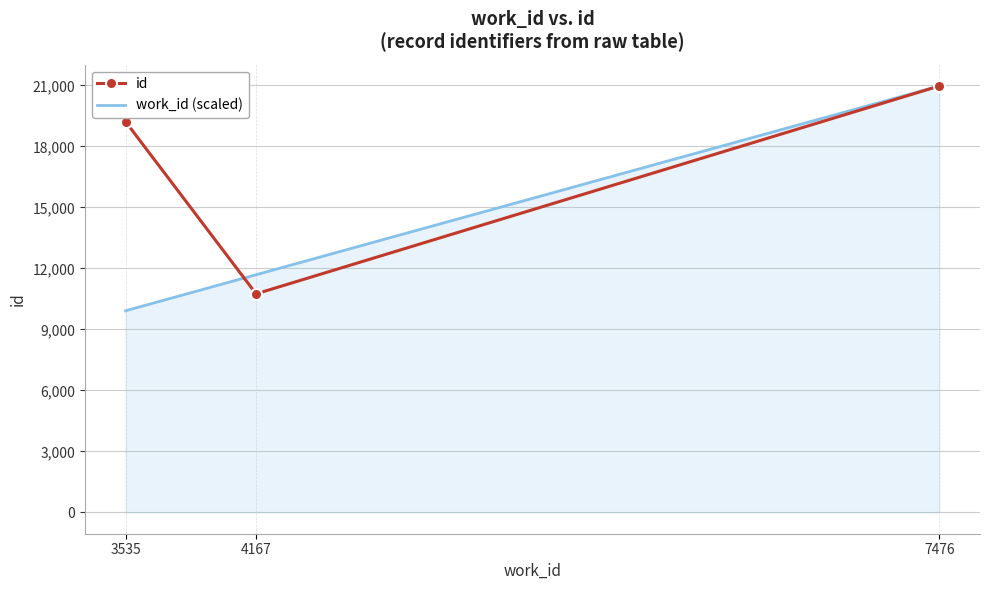

Reading right to left, extract all data points from this chart.

id: 20976.0	10751.0	19221.0
work_id (scaled): 20976.0	11691.7	9918.4